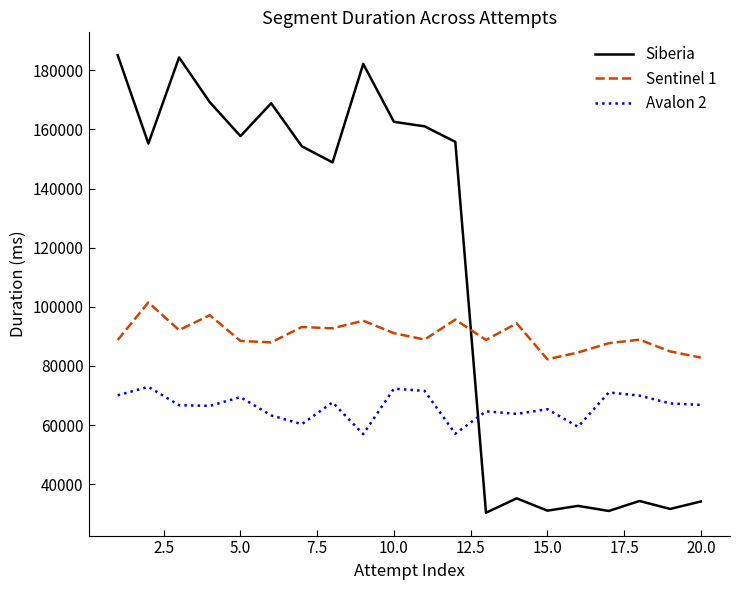

What is the minimum value for Sentinel 1?

82264